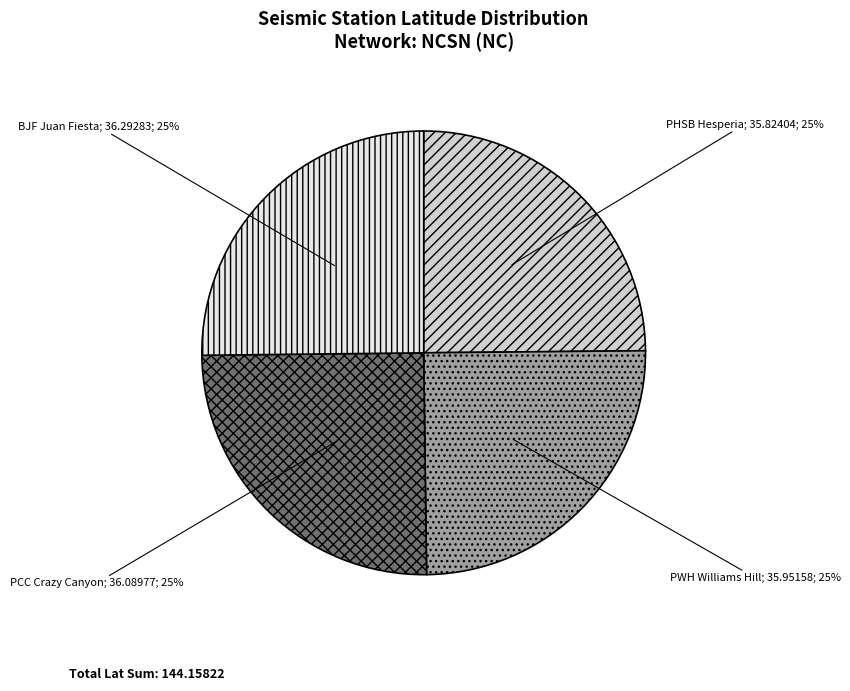

Is there any slice that represents more than half of the pie?

No